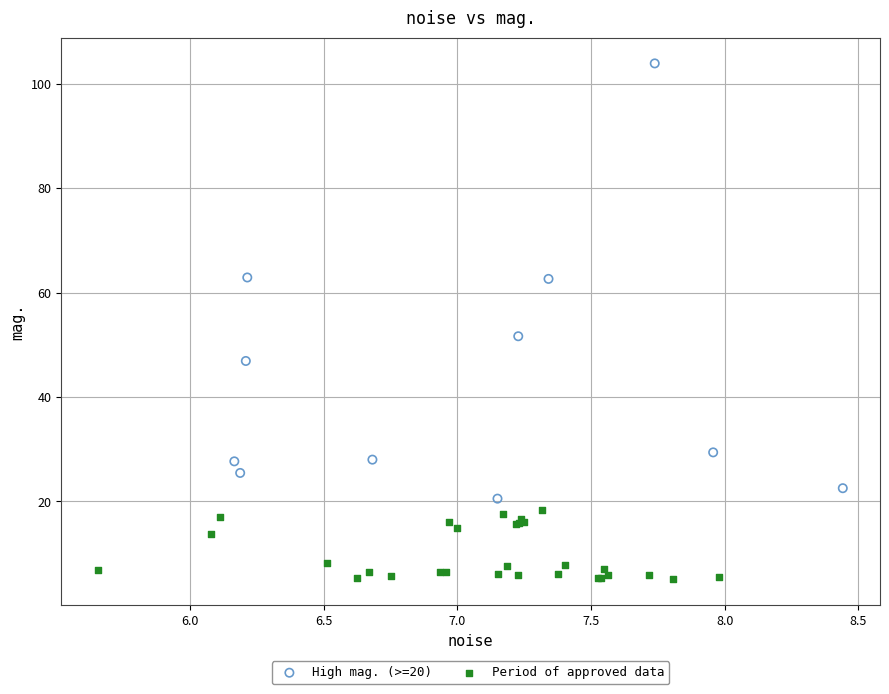

Which series has the widest spread of Y values?

High mag. (>=20)